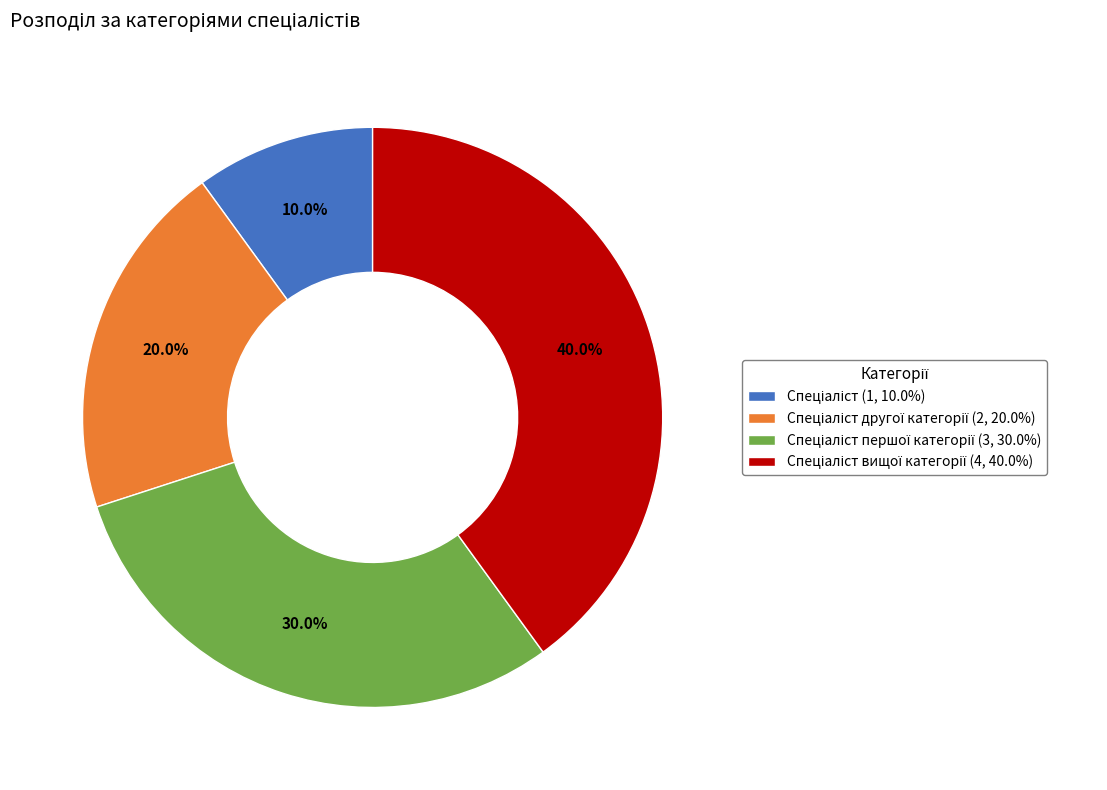

How many segments does this pie chart have?

4